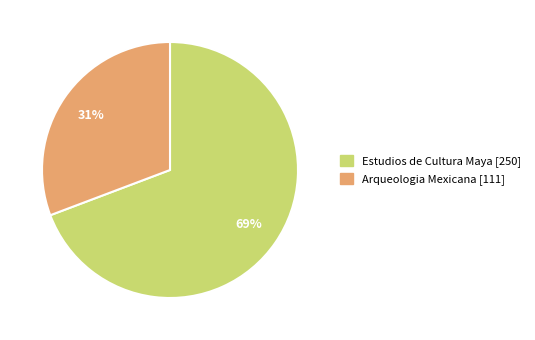

What is the ratio of the value at Arqueologia Mexicana to the value at Estudios de Cultura Maya?

0.4